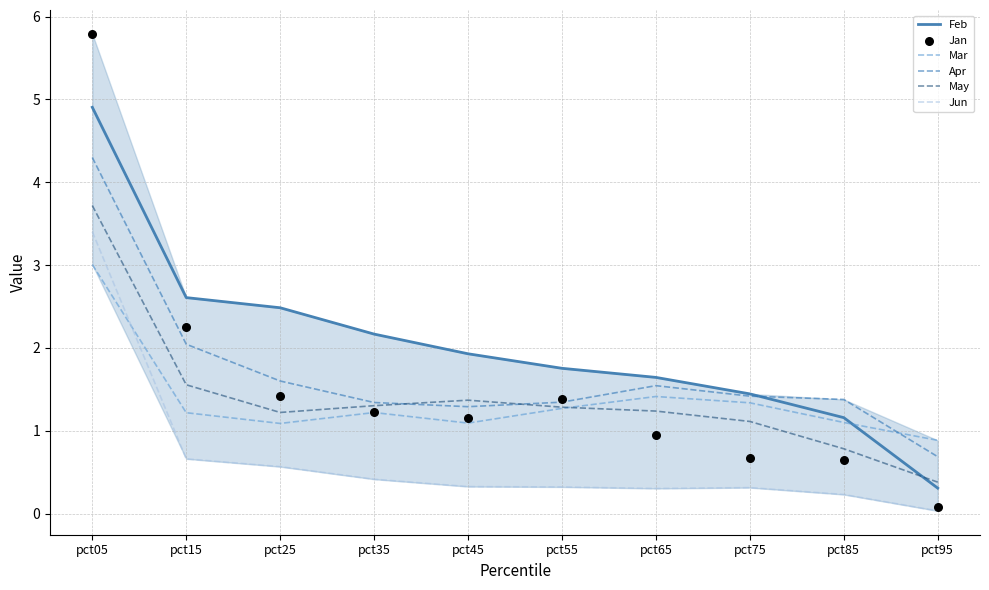

Which series contains the highest Y value?

Jan